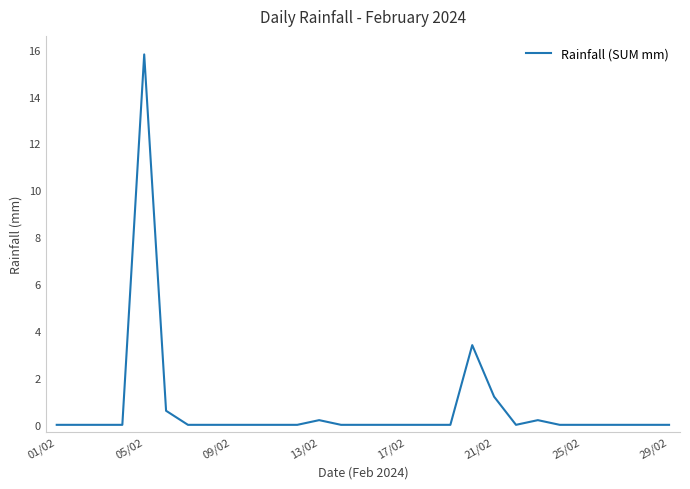

What is the greatest value displayed?

15.8